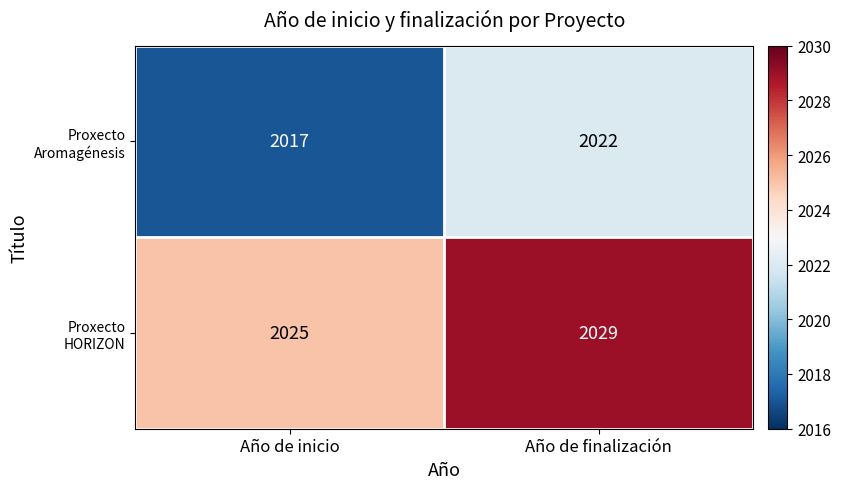

At which category is the sum across all series the highest?

Año de finalización